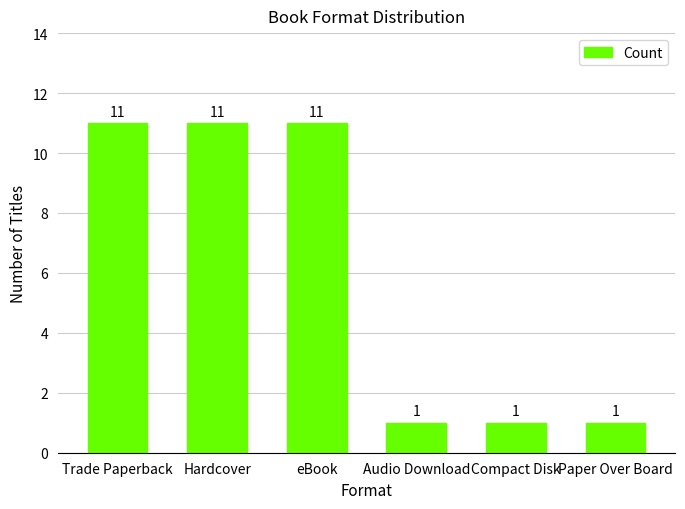

What is the ratio of the value at Compact Disk to the value at Audio Download?

1.0